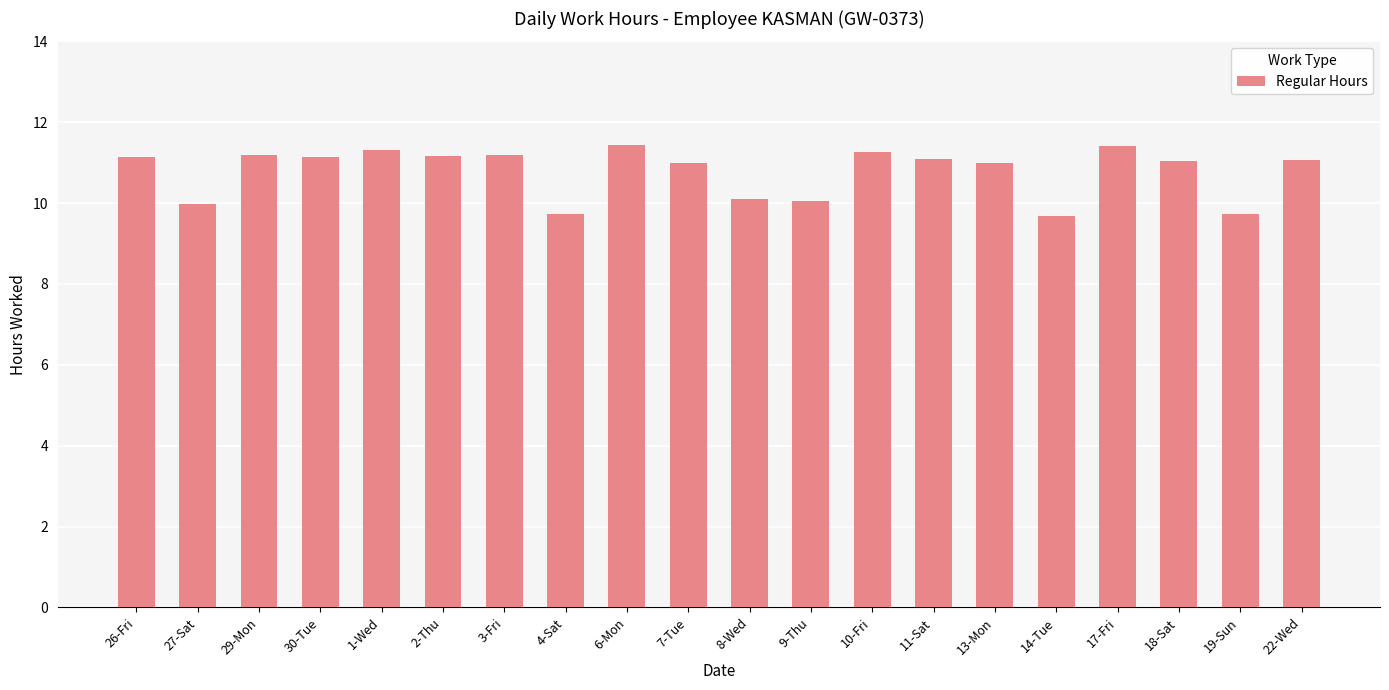

True or false: the data shows 11.4 at 6-Mon.

True